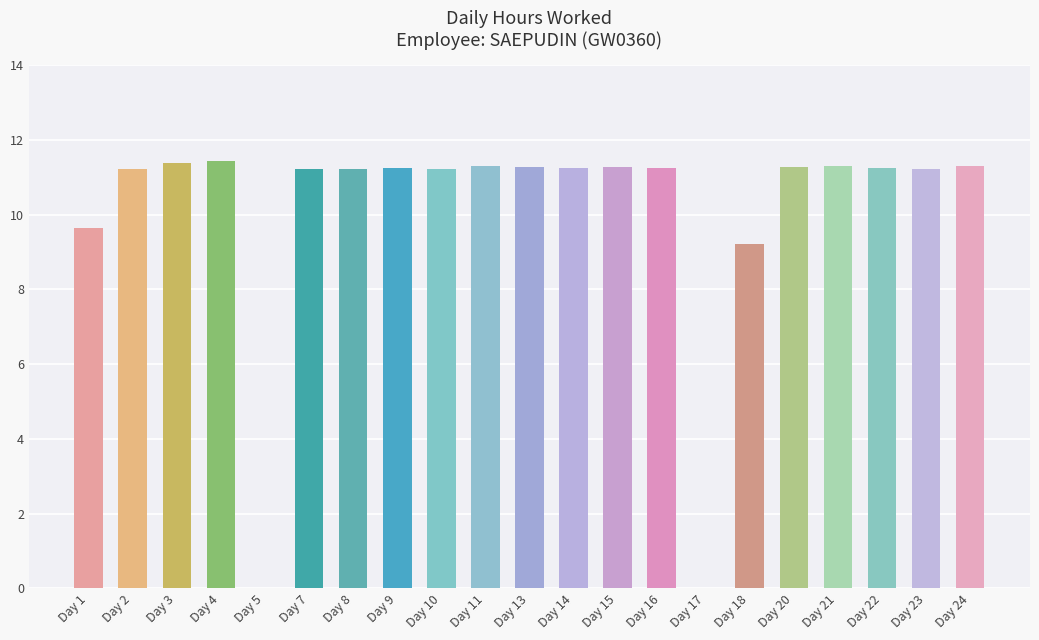

The chart shows a value of 11.4 at Day 3. True or false?

True